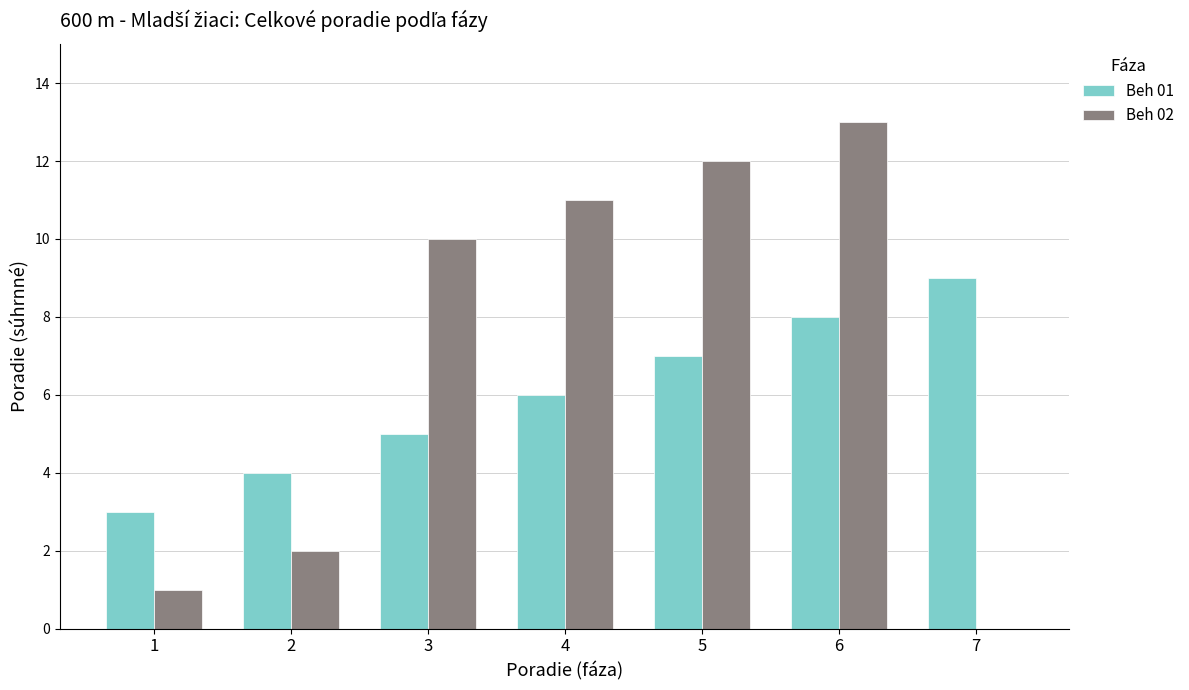

Which category has the highest value across all series?

6